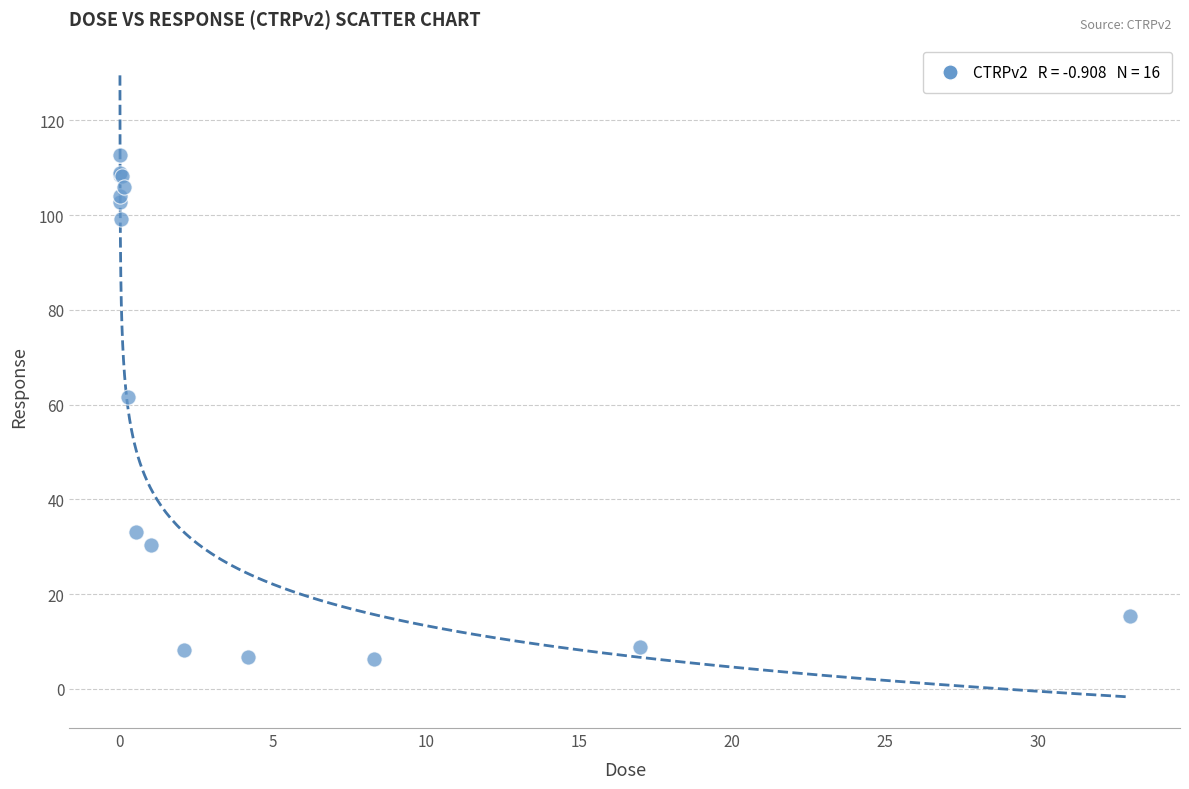

What Y value in the scatter plot is closest to 59?

61.6